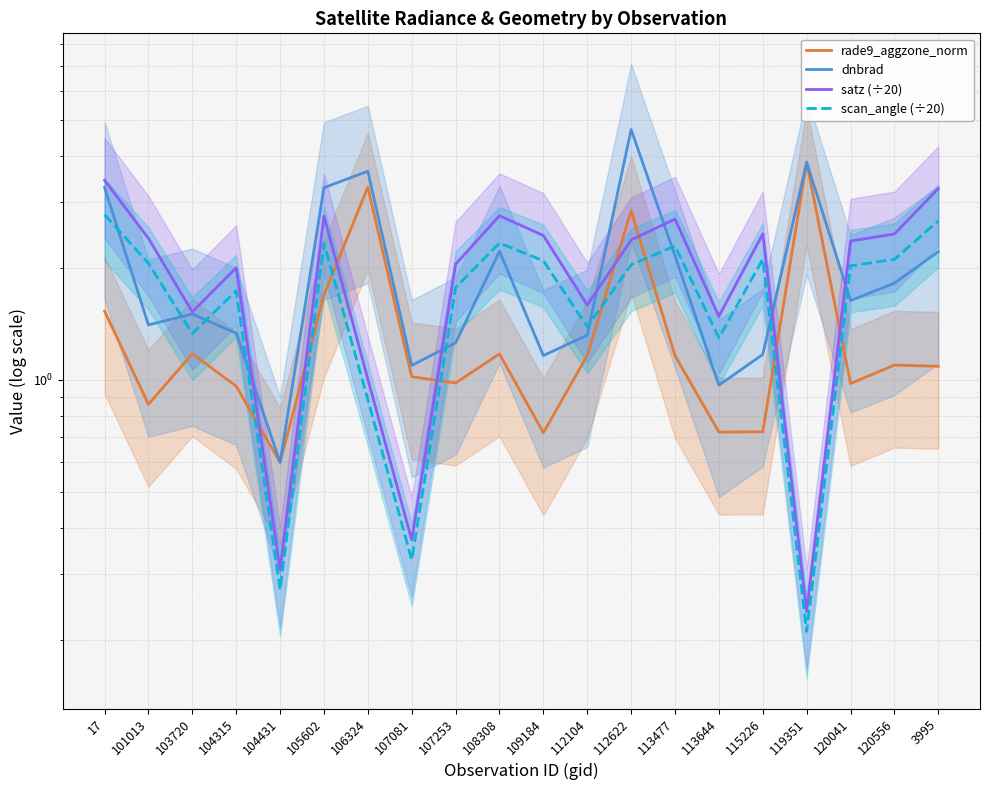

Which series has the largest range (max minus min)?

dnbrad